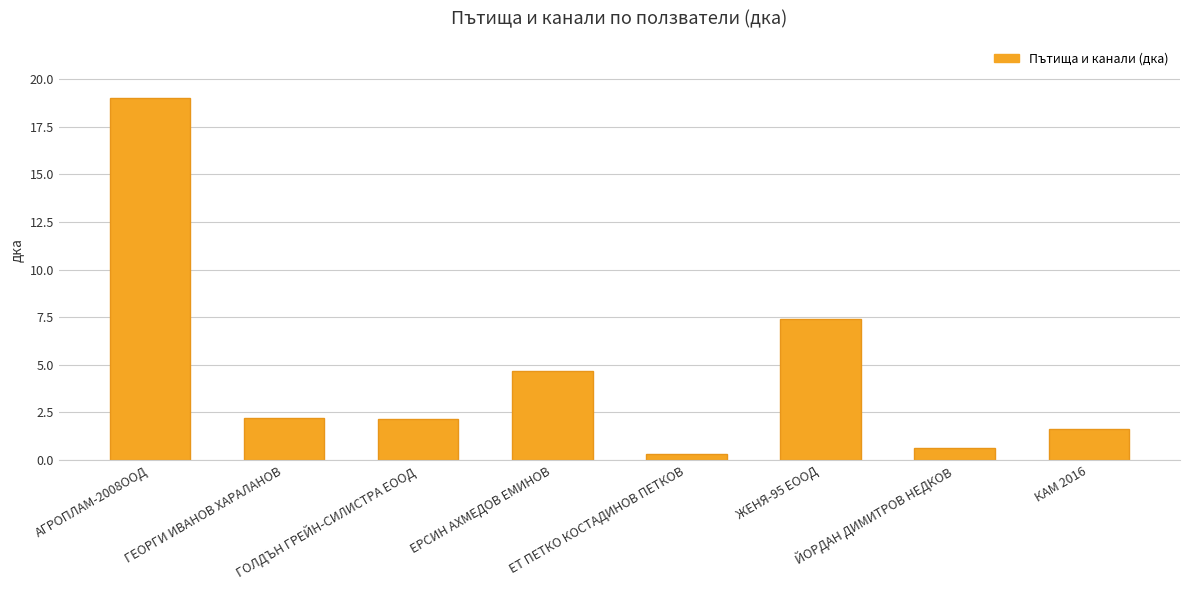

Is it true that the value at ГЕОРГИ ИВАНОВ ХАРАЛАНОВ is 2.2?

True